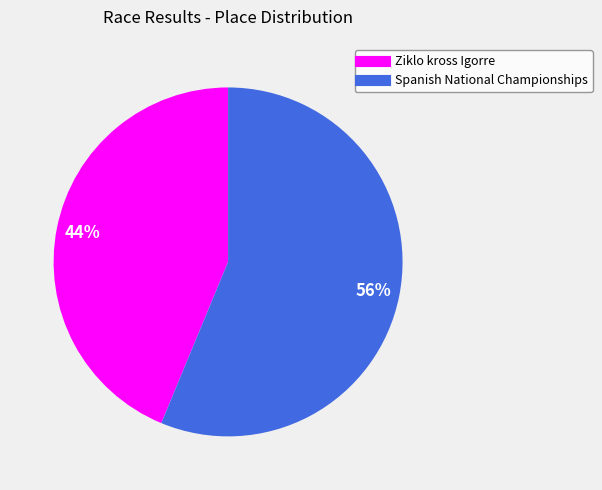

Is the sum of Ziklo kross Igorre and Spanish National Championships greater than half?

Yes